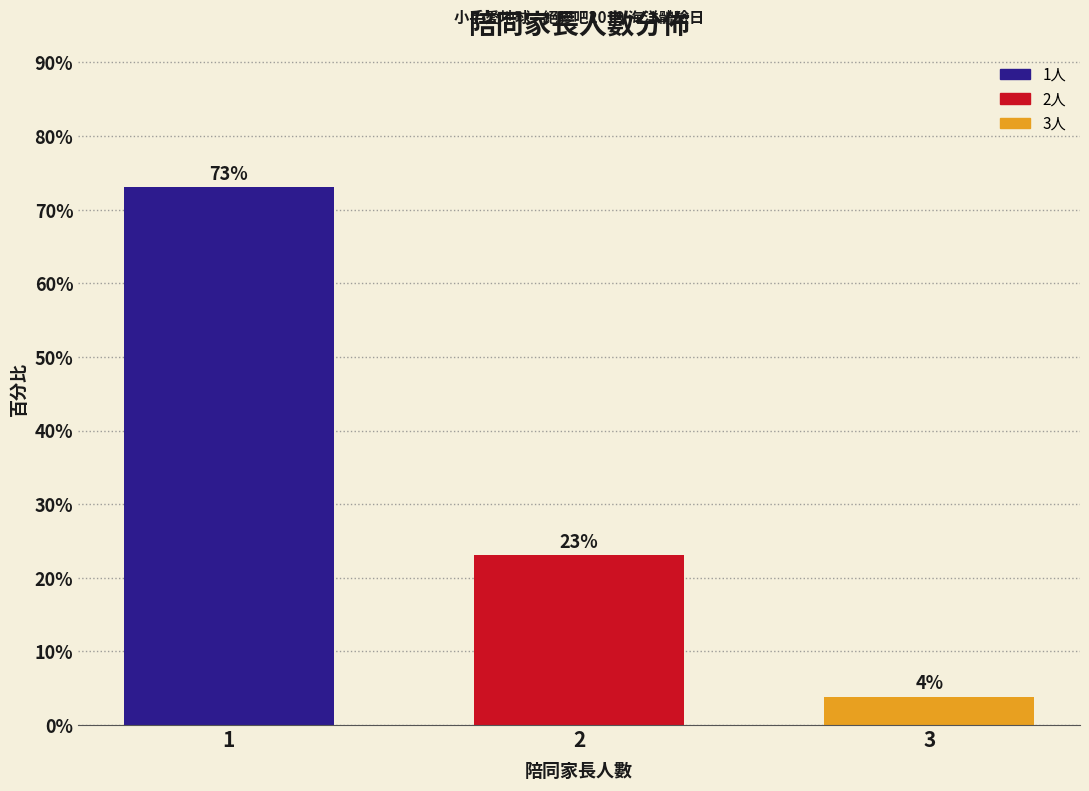

The value at 1 is 29.9. True or false?

False